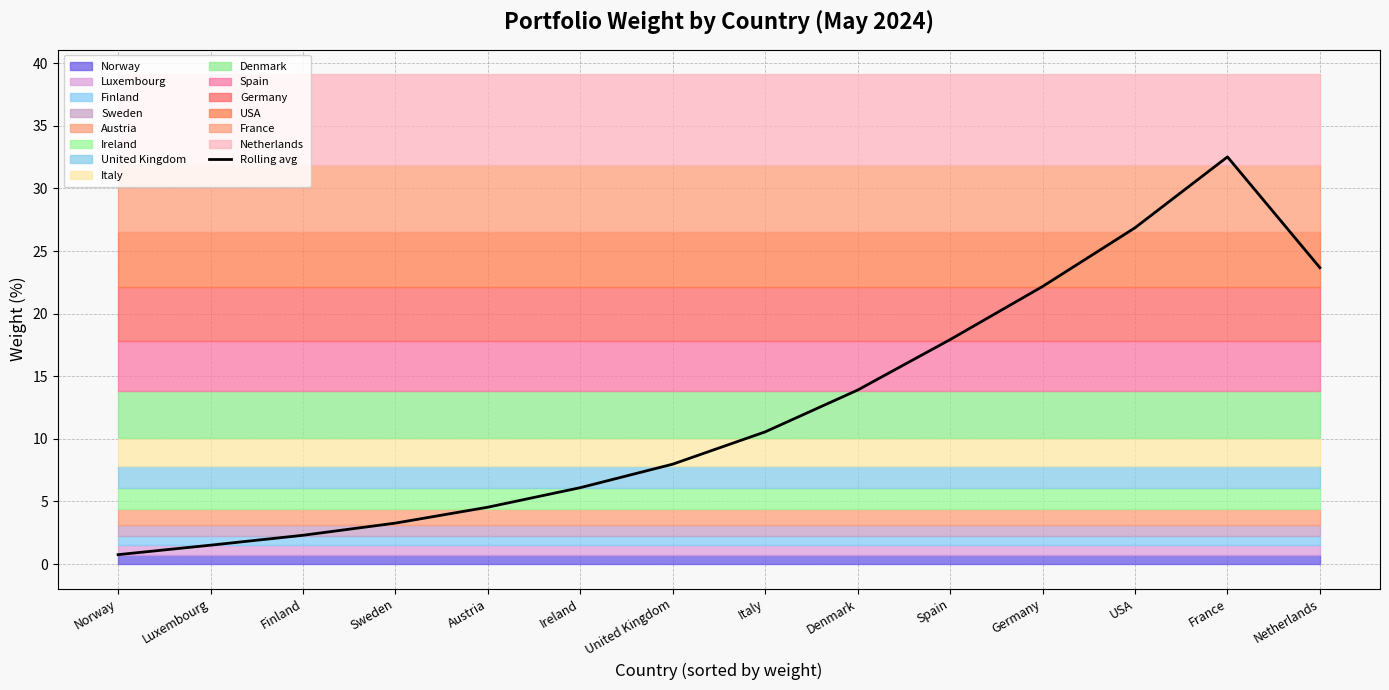

Read the value at Ireland.

6.1